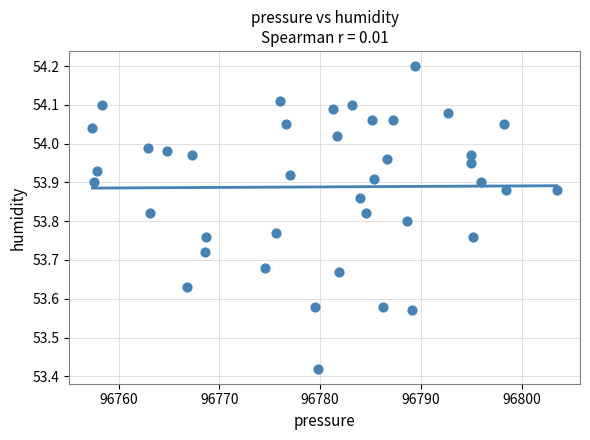

What is the range of X values (max minus min)?

46.1